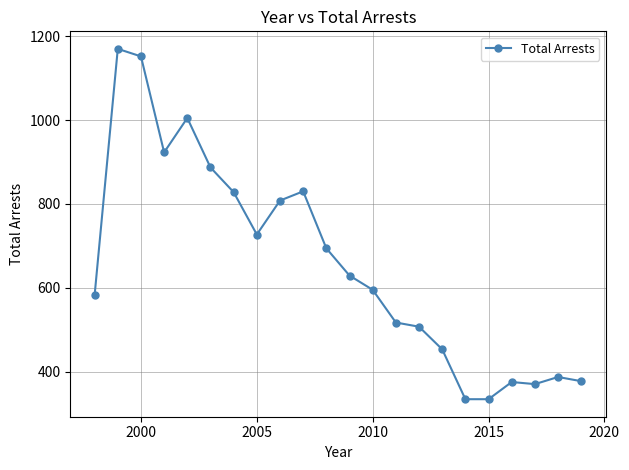

What is the minimum value shown in the chart?

334